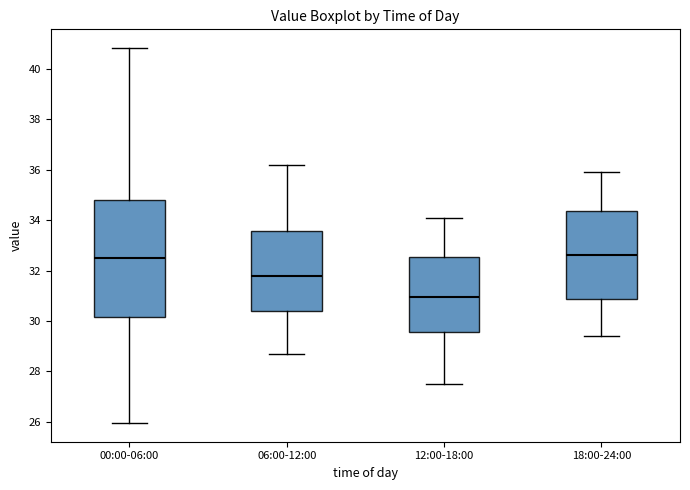

Where does the upper whisker of the box for 18:00-24:00 end on the y-axis? The values are not printed on the chart, so give them approximately, as read against the axis.

36.0